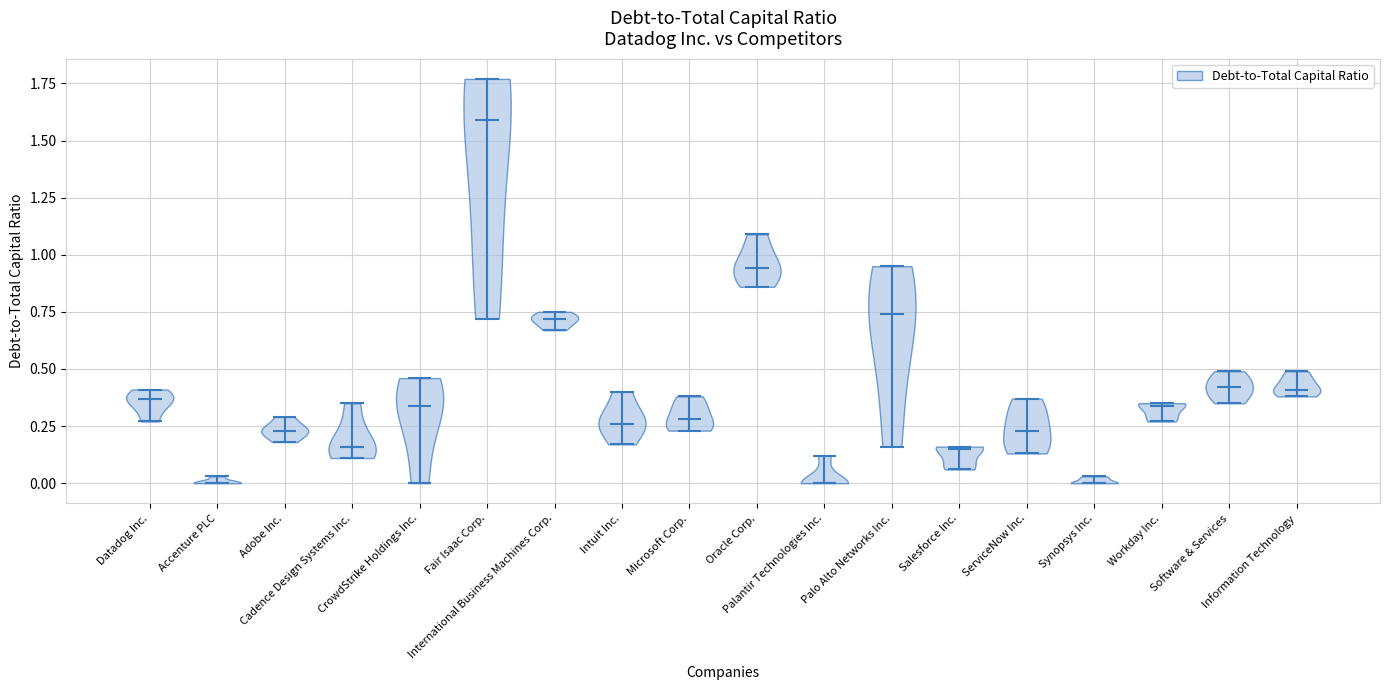

Reading left to right, read every violin against the y-axis: where its median line is, and the lowest and highest points it reaches. The values are not printed on the chart, so give them approximately, as read against the axis.

Datadog Inc.: median line 0.35, lowest point 0.25, highest point 0.40
Accenture PLC: median line 0.00, lowest point 0.00, highest point 0.05
Adobe Inc.: median line 0.25, lowest point 0.20, highest point 0.30
Cadence Design Systems Inc.: median line 0.15, lowest point 0.10, highest point 0.35
CrowdStrike Holdings Inc.: median line 0.35, lowest point 0.00, highest point 0.45
Fair Isaac Corp.: median line 1.60, lowest point 0.70, highest point 1.75
International Business Machines Corp.: median line 0.70, lowest point 0.65, highest point 0.75
Intuit Inc.: median line 0.25, lowest point 0.15, highest point 0.40
Microsoft Corp.: median line 0.30, lowest point 0.25, highest point 0.40
Oracle Corp.: median line 0.95, lowest point 0.85, highest point 1.10
Palantir Technologies Inc.: median line 0.00, lowest point 0.00, highest point 0.10
Palo Alto Networks Inc.: median line 0.75, lowest point 0.15, highest point 0.95
Salesforce Inc.: median line 0.15, lowest point 0.05, highest point 0.15
ServiceNow Inc.: median line 0.25, lowest point 0.15, highest point 0.35
Synopsys Inc.: median line 0.00, lowest point 0.00, highest point 0.05
Workday Inc.: median line 0.35, lowest point 0.25, highest point 0.35
Software & Services: median line 0.40, lowest point 0.35, highest point 0.50
Information Technology: median line 0.40, lowest point 0.40, highest point 0.50